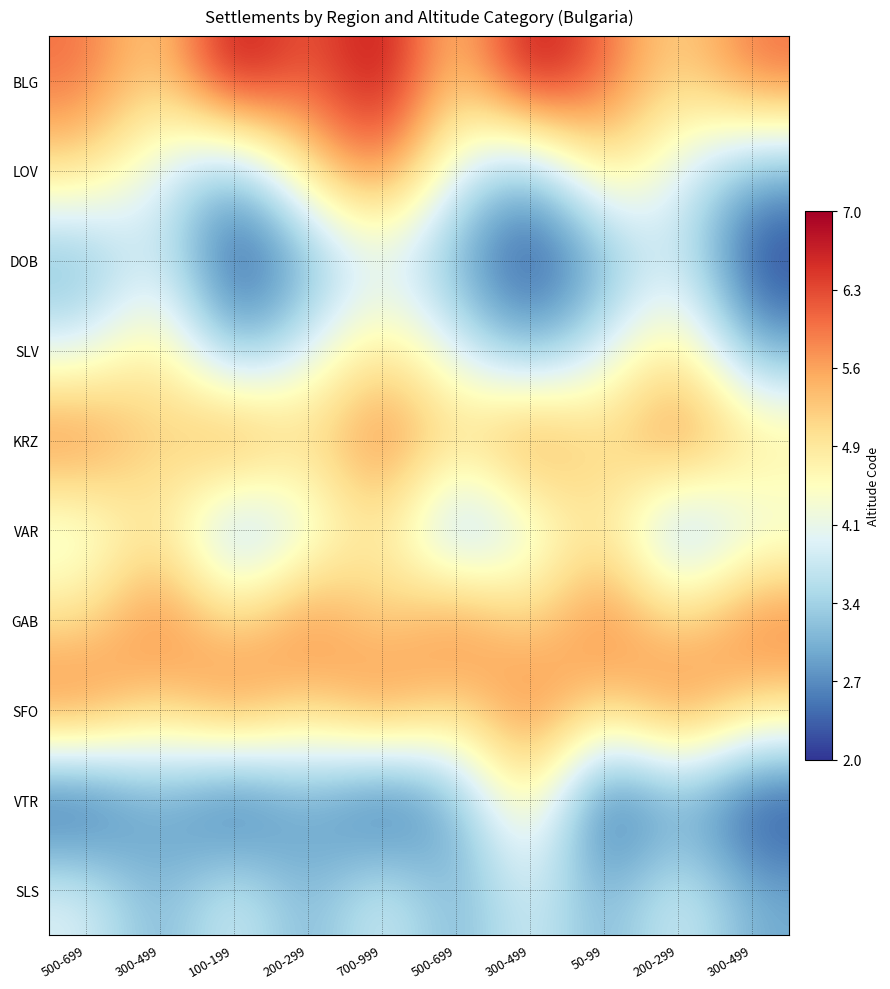

List the series in order of their peak value, highest first.

BLG, LOV, KRZ, GAB, SFO, SLV, VAR, VTR, DOB, SLS